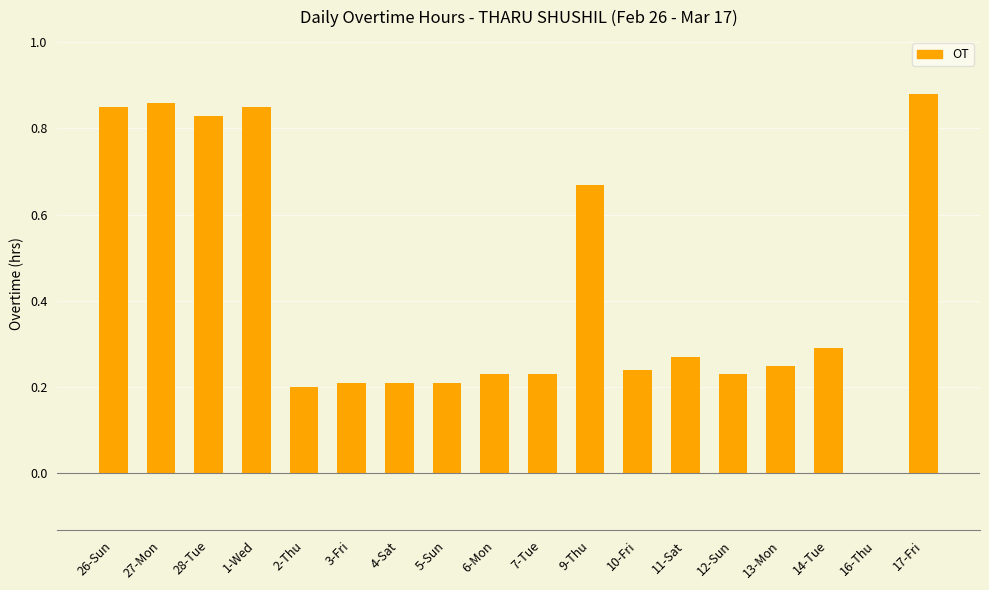

Which has a higher value, 11-Sat or 26-Sun?

26-Sun